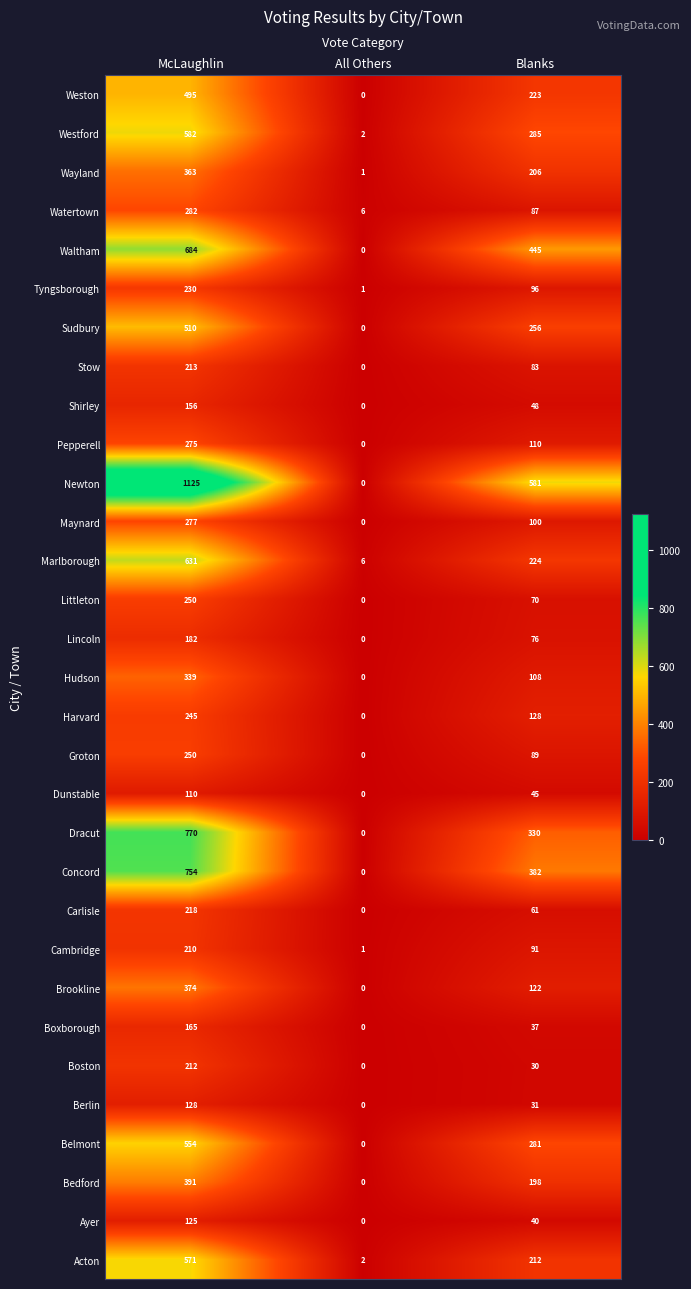

How many data points does each series have?

3